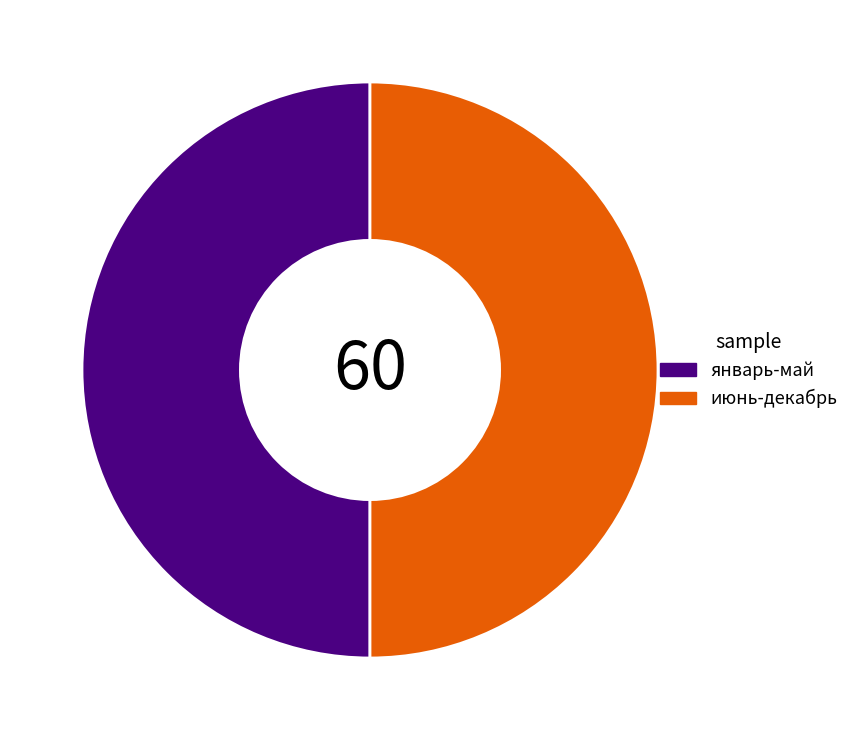

Approximately how many times larger is the value at январь-май compared to июнь-декабрь?

1.0